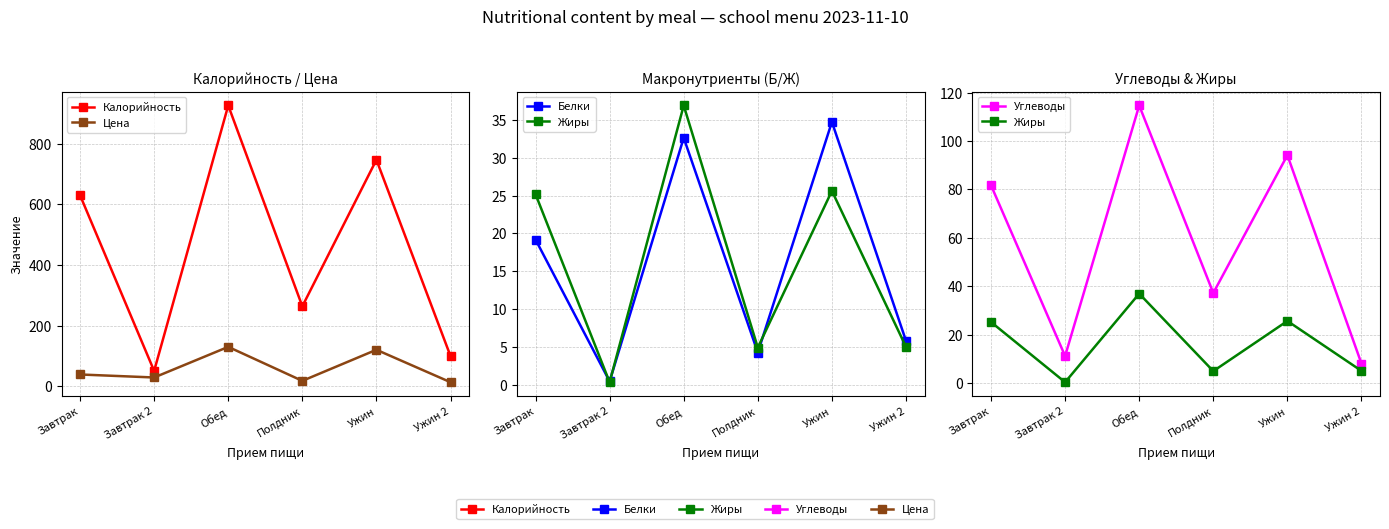

At which category does Белки reach its first local peak?

Обед